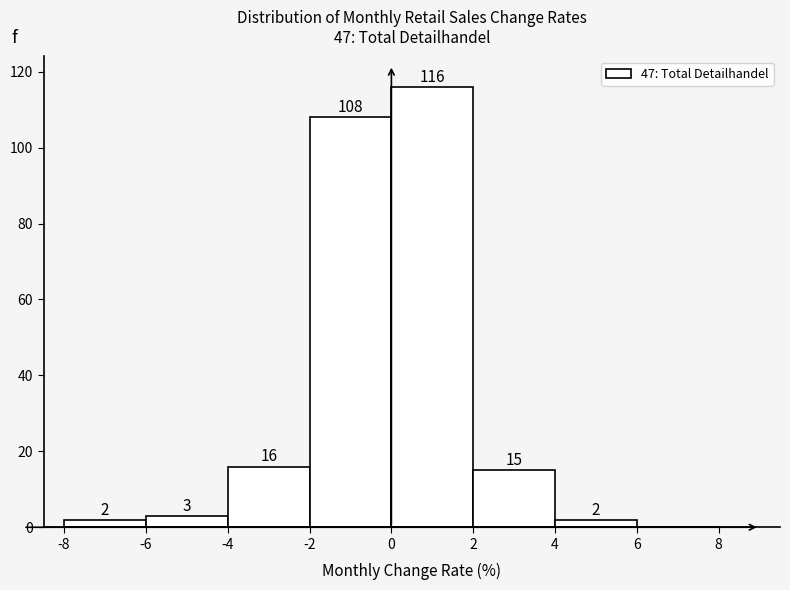

Which range on the x-axis has the tallest bar?

0 to 2